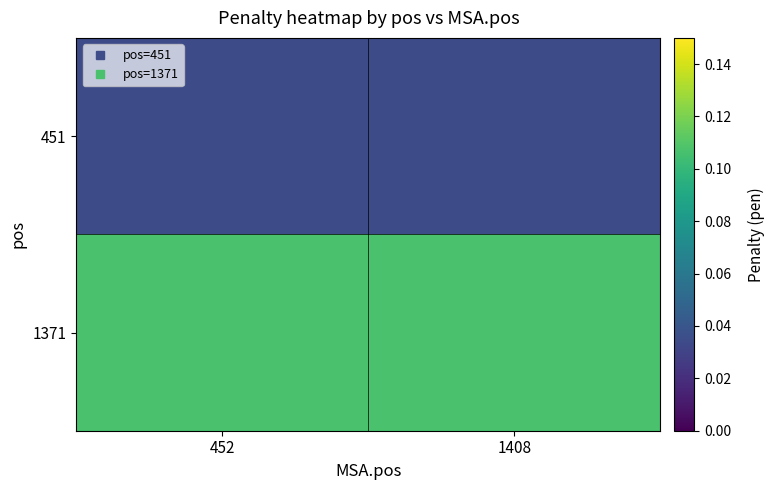

Reading left to right, list all the values displayed in this chart.

451: 452=0.0	1408=0.0
1371: 452=0.1	1408=0.1